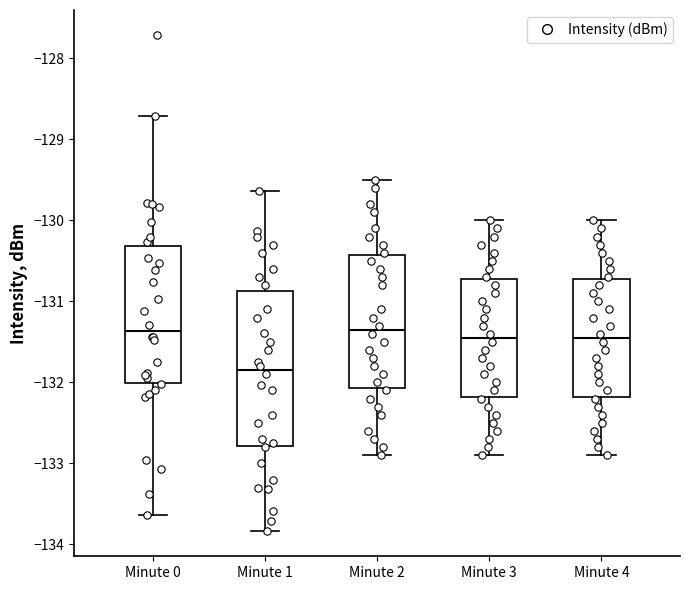

Reading left to right, transcribe this box plot: for each box, give where its median line is, the range the box spans, and where its two whiskers end, as read against the y-axis. The values are not printed on the chart, so give them approximately, as read against the axis.

Minute 0: median -131.4, box -132.0 to -130.3, whiskers -133.6 to -128.7
Minute 1: median -131.8, box -132.8 to -130.9, whiskers -133.8 to -129.6
Minute 2: median -131.3, box -132.1 to -130.4, whiskers -132.9 to -129.5
Minute 3: median -131.4, box -132.2 to -130.7, whiskers -132.9 to -130.0
Minute 4: median -131.4, box -132.2 to -130.7, whiskers -132.9 to -130.0